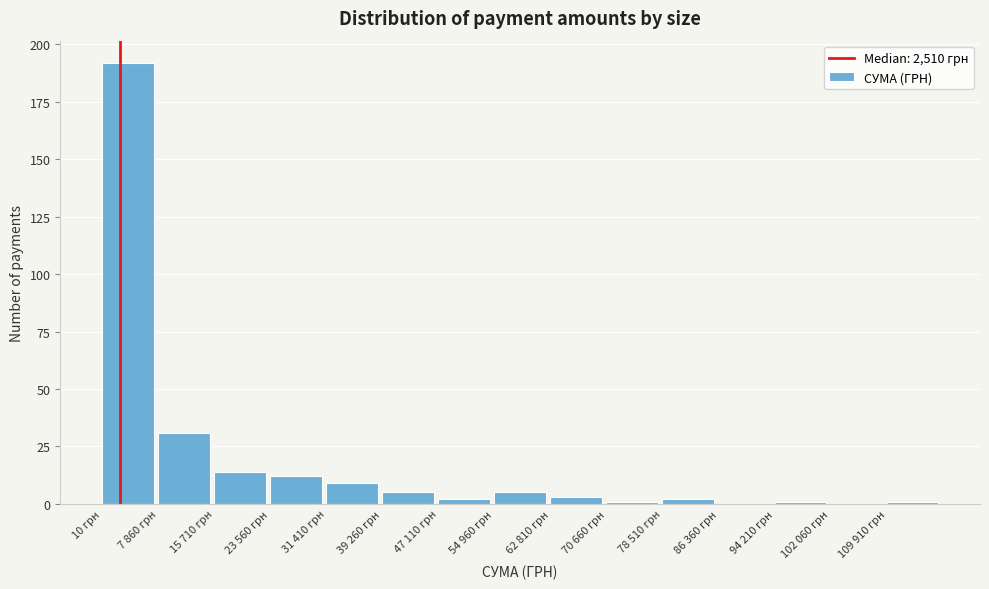

Reading right to left, extract all data points from this chart.

109 910 грн=1	102 060 грн=0	94 210 грн=1	86 360 грн=0	78 510 грн=2	70 660 грн=1	62 810 грн=3	54 960 грн=5	47 110 грн=2	39 260 грн=5	31 410 грн=9	23 560 грн=12	15 710 грн=14	7 860 грн=31	10 грн=192